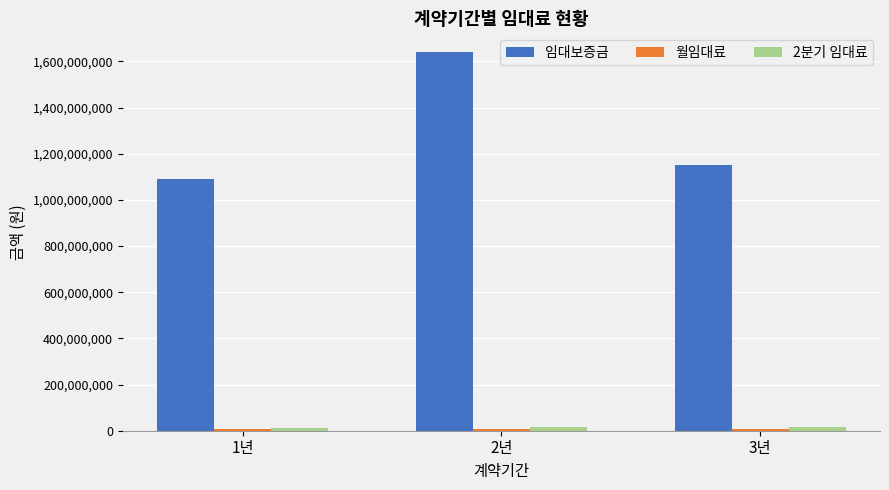

At which category does the chart reach its peak across all series?

2년